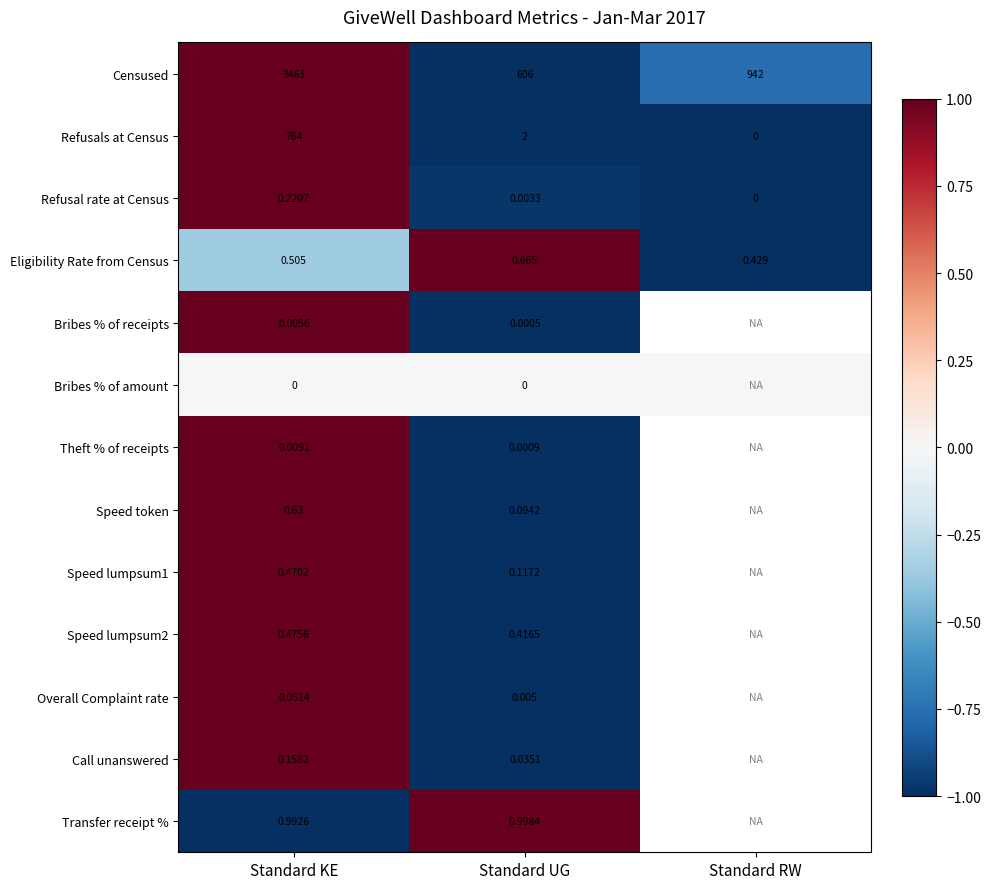

Is the value of Eligibility Rate from Census at Standard KE greater than the value of Speed lumpsum2 at Standard KE?

Yes